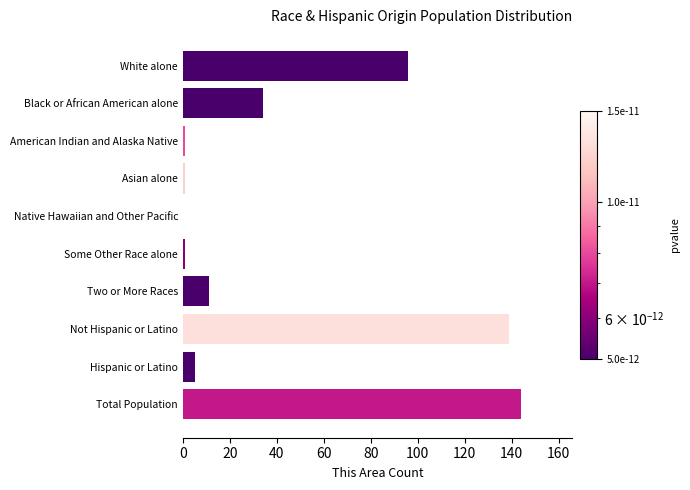

How many data points does each series have?

10